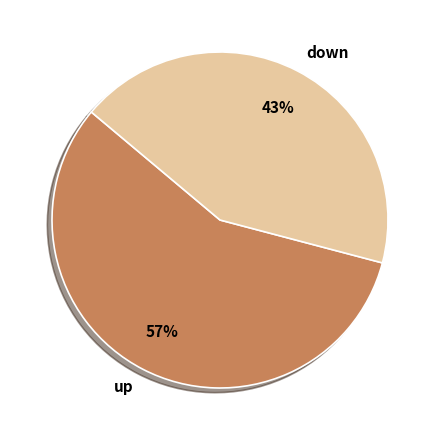

Combined, do up and down account for over 50%?

Yes